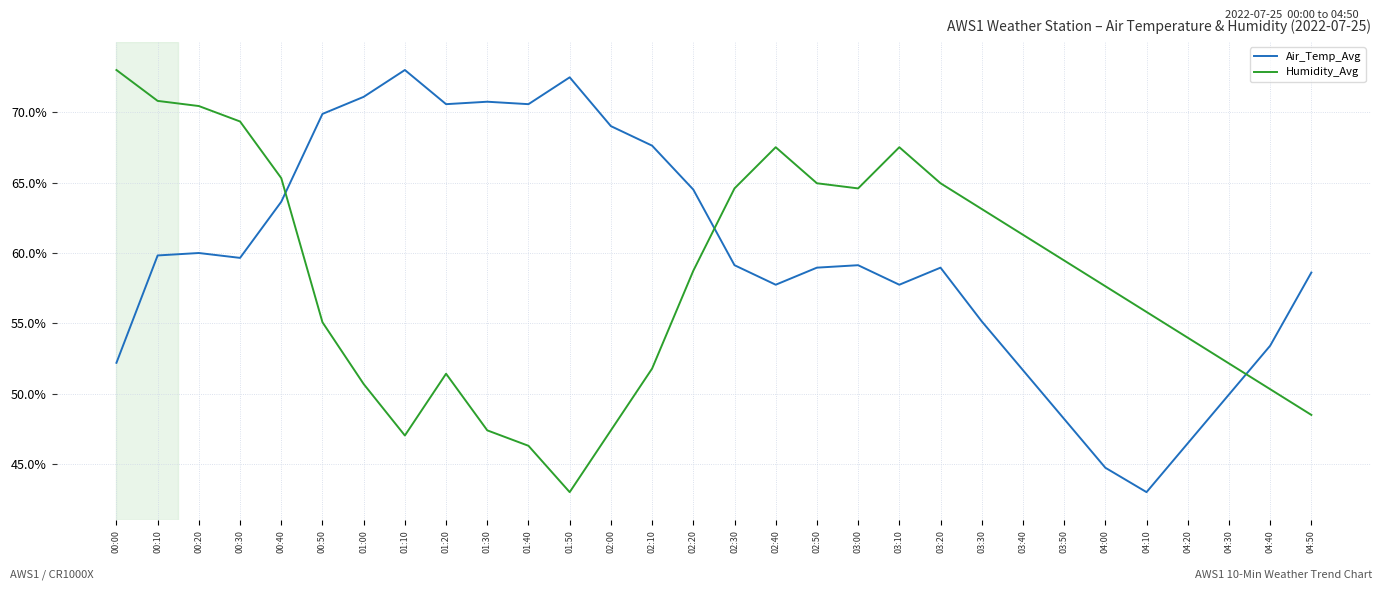

What is the approximate value of Air_Temp_Avg at 00:20?

60.0